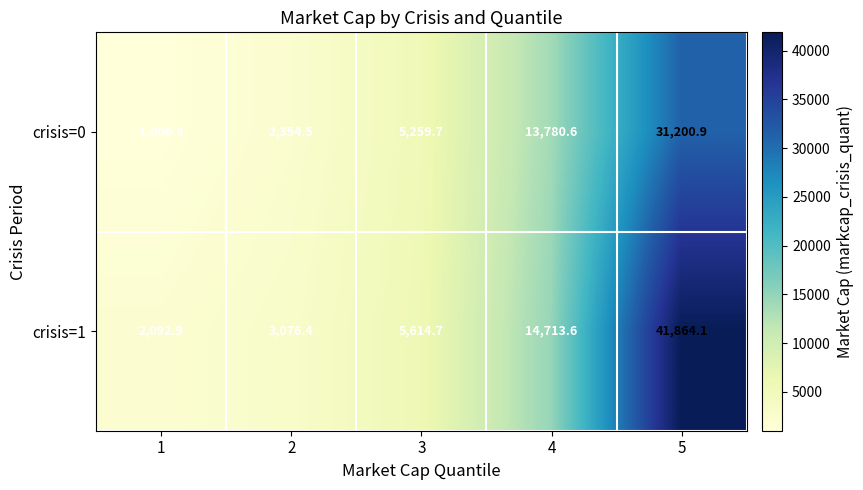

Rank the series at 4 from lowest to highest value.

crisis=0, crisis=1